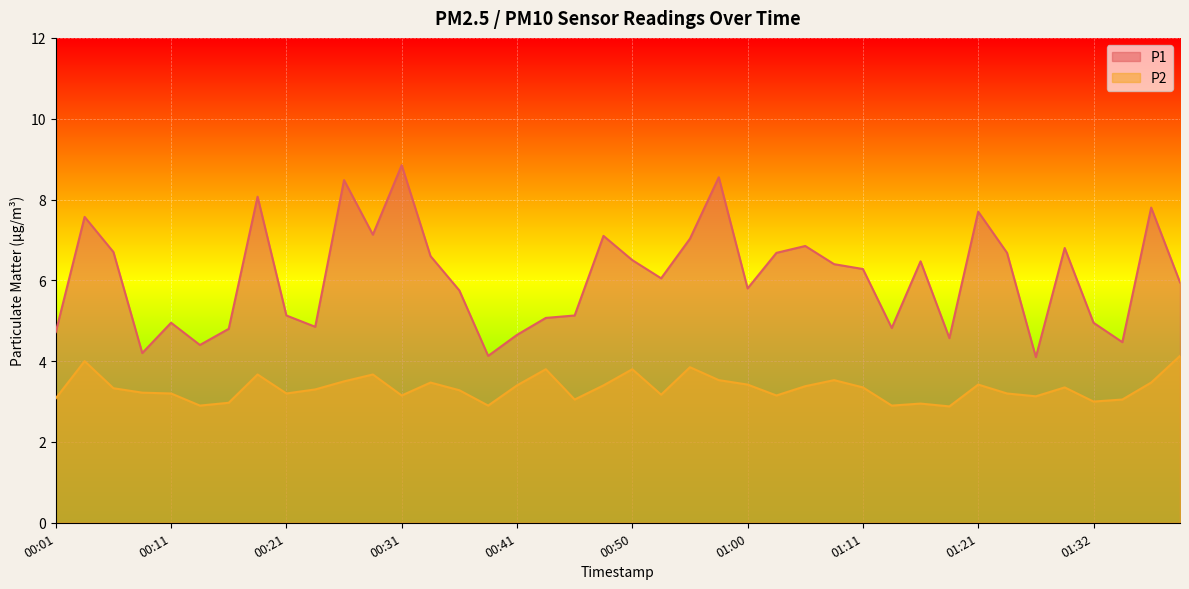

True or false: P1 has more than 2 interior local peaks.

True